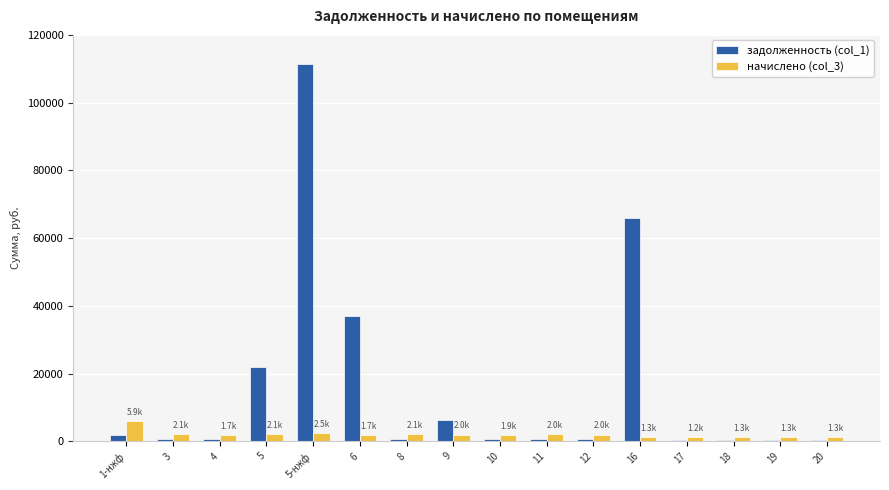

Is the value of начислено (col_3) at 5 greater than the value of задолженность (col_1) at 5-нжф?

No